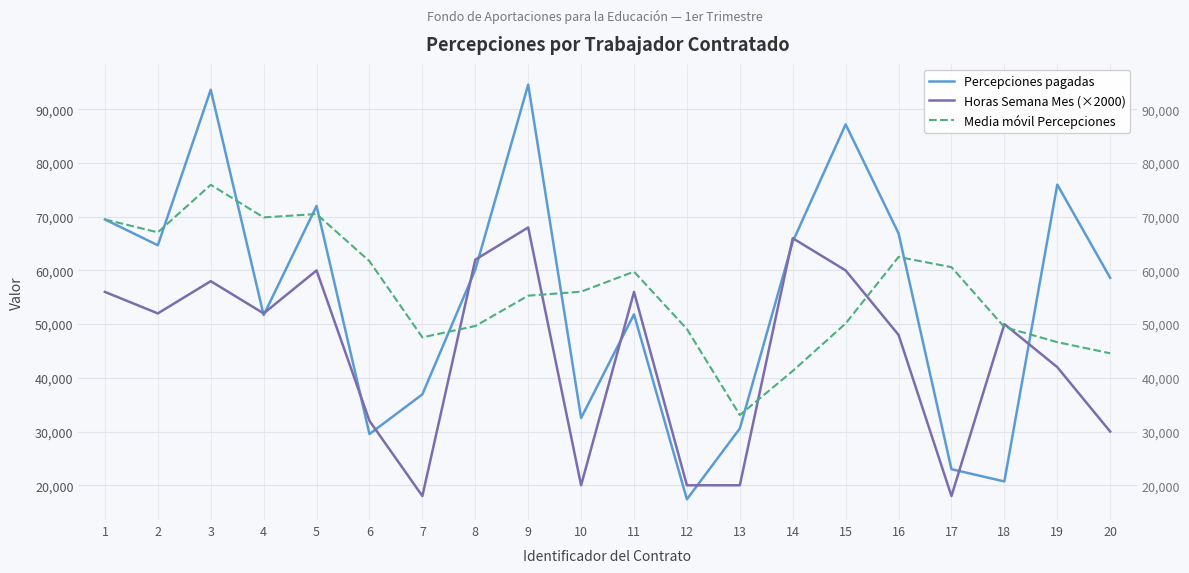

Rank the categories by Percepciones pagadas value from lowest to highest.

12, 18, 17, 6, 13, 10, 7, 4, 11, 20, 8, 2, 14, 16, 1, 5, 19, 15, 3, 9